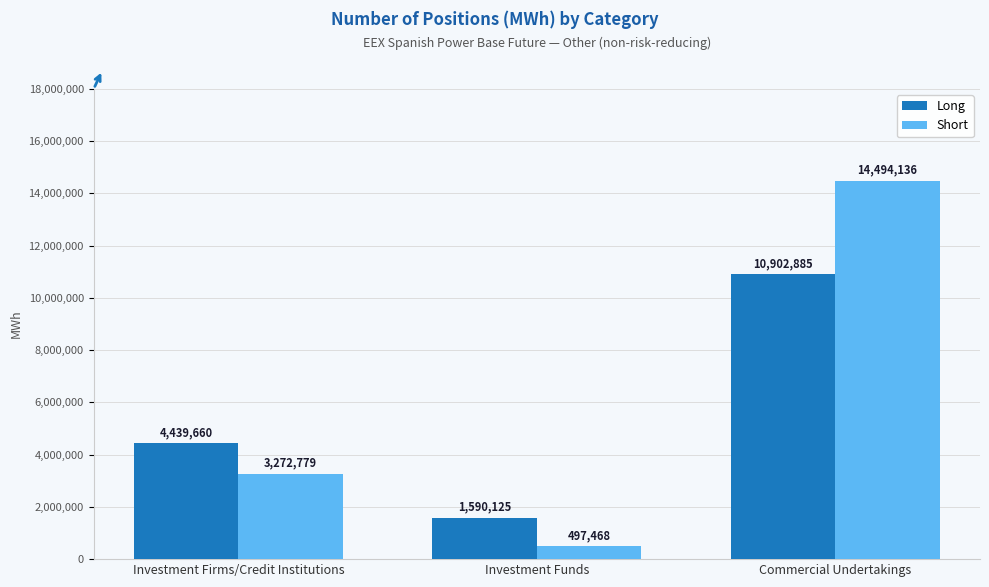

Which series has the largest total across all categories?

Short